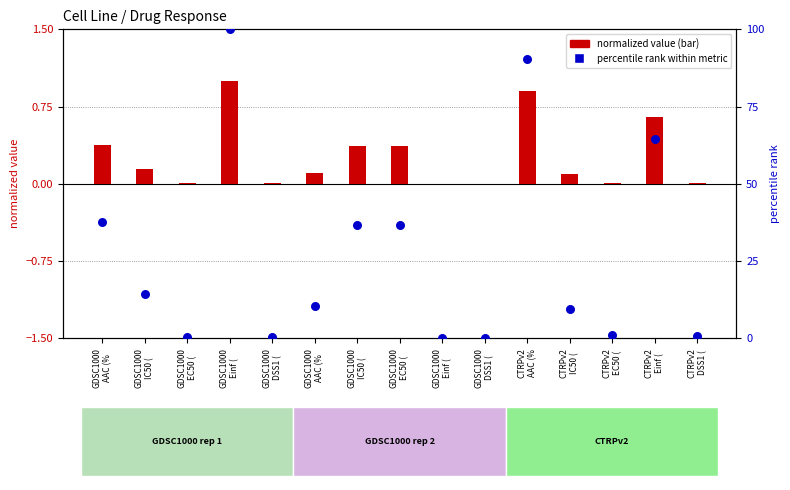

What are all the series names shown in the legend?

normalized value (bar), percentile rank within metric